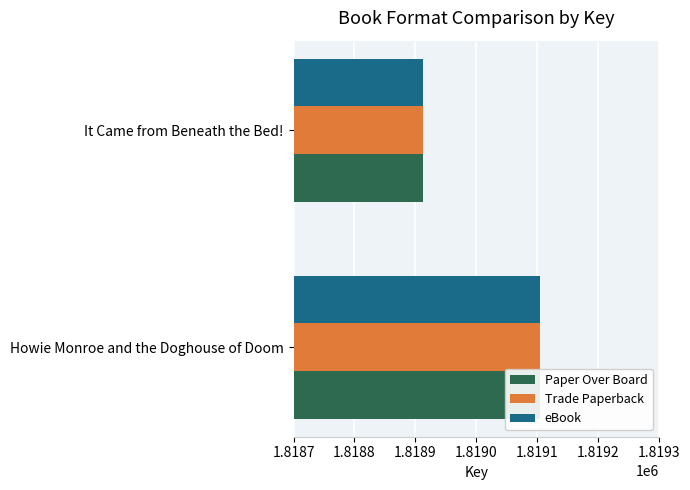

Reading left to right, list all the values displayed in this chart.

Paper Over Board: 1819105	1818913
Trade Paperback: 1819105	1818913
eBook: 1819105	1818913